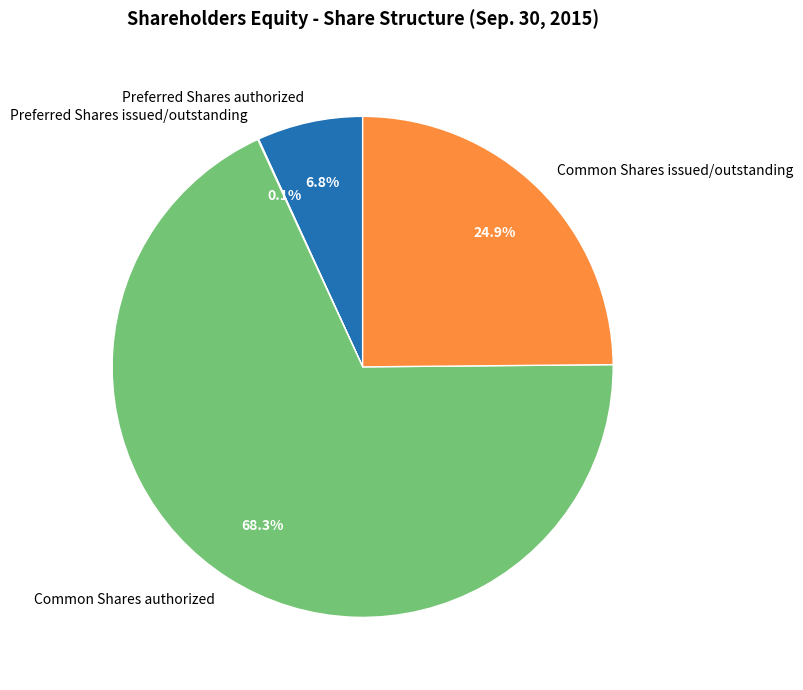

Which has a higher value, Common Shares authorized or Common Shares issued/outstanding?

Common Shares authorized